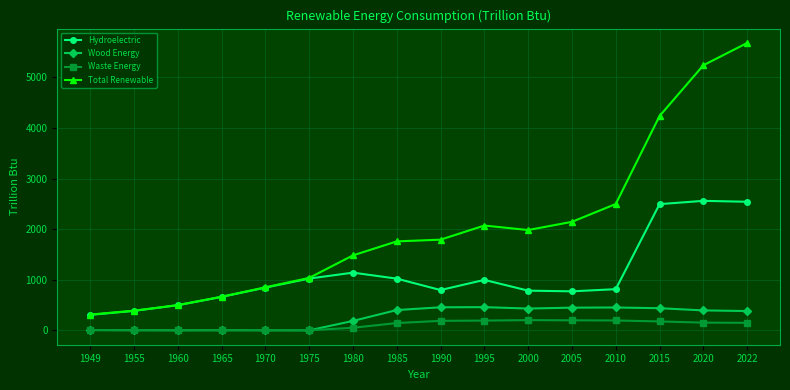

List the series in order of their peak value, highest first.

Total Renewable, Hydroelectric, Wood Energy, Waste Energy